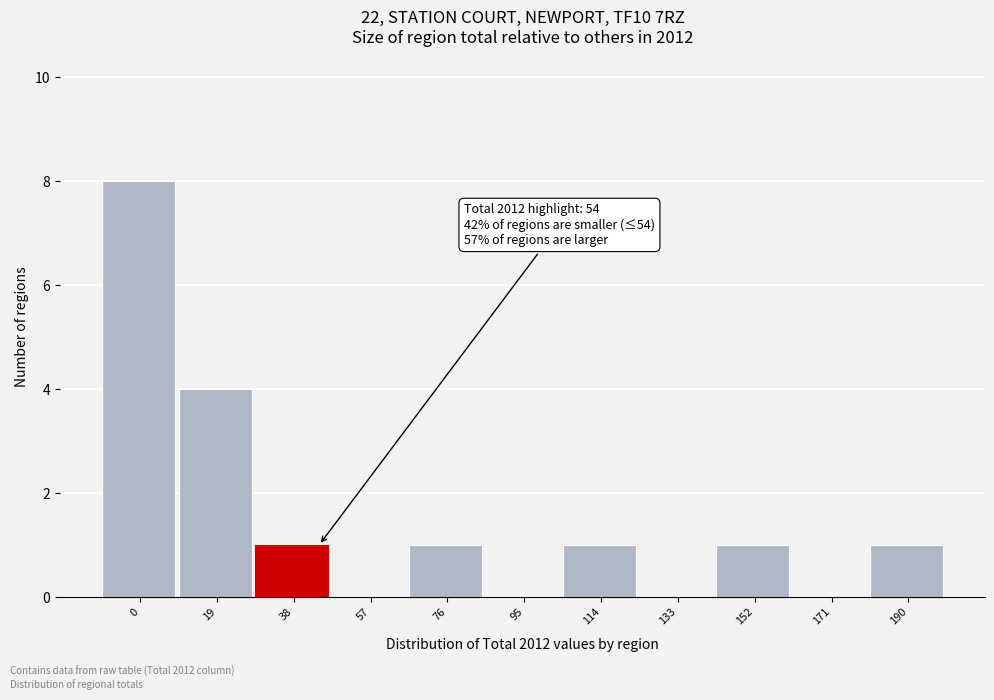

Reading left to right, what are all the values shown in this chart?

0=8	19=4	38=1	57=0	76=1	95=0	114=1	133=0	152=1	171=0	190=1